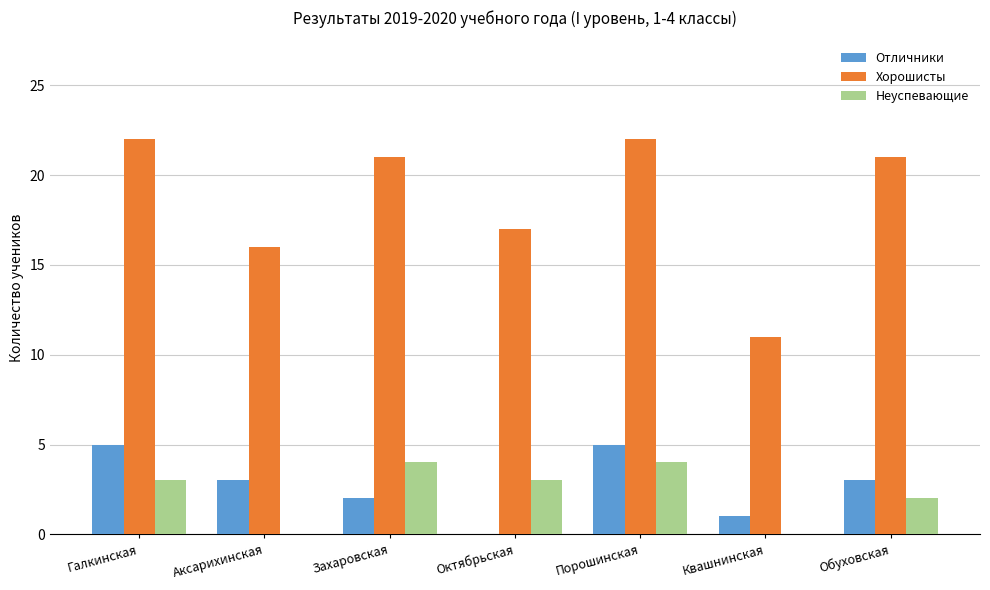

Which series has the largest total across all categories?

Хорошисты